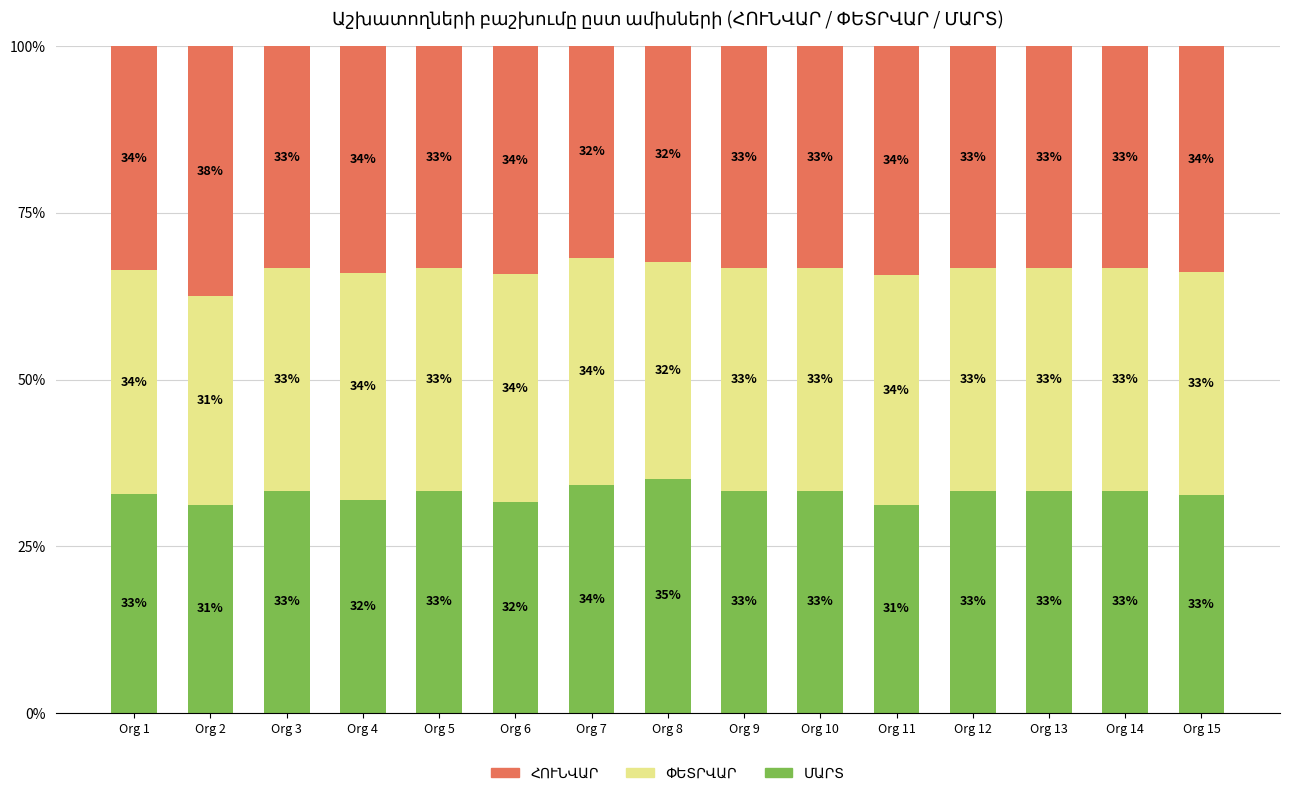

How many bars are there in total?

15